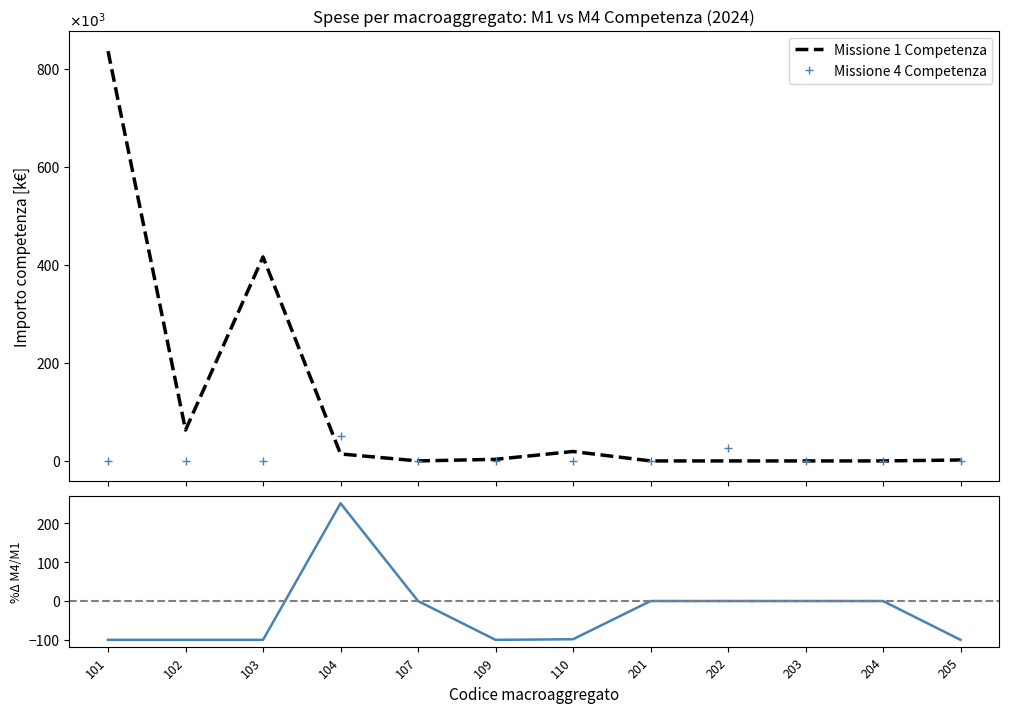

What is the value of the Missione 1 Competenza point at the 4th from the left?

14.3